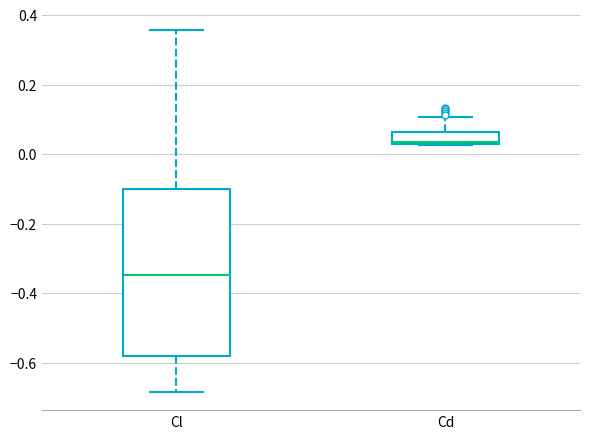

Where is the lower edge of the box for Cd on the y-axis? The values are not printed on the chart, so give them approximately, as read against the axis.

0.02